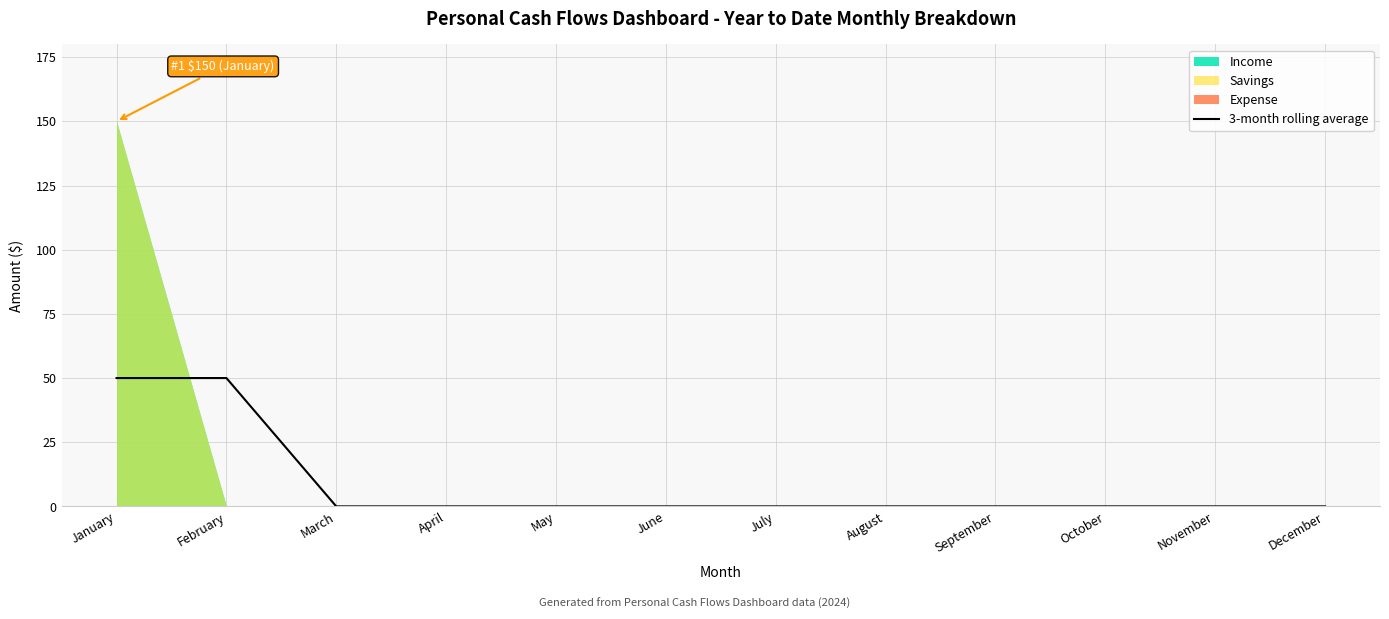

Reading left to right, list all the values displayed in this chart.

January=50	February=50	March=0	April=0	May=0	June=0	July=0	August=0	September=0	October=0	November=0	December=0